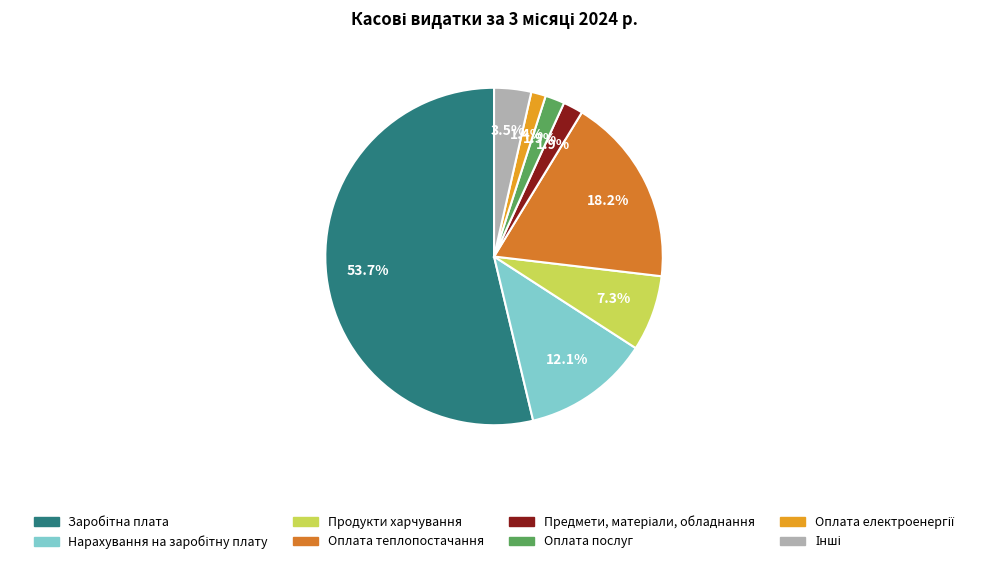

Is there any slice that represents more than half of the pie?

Yes